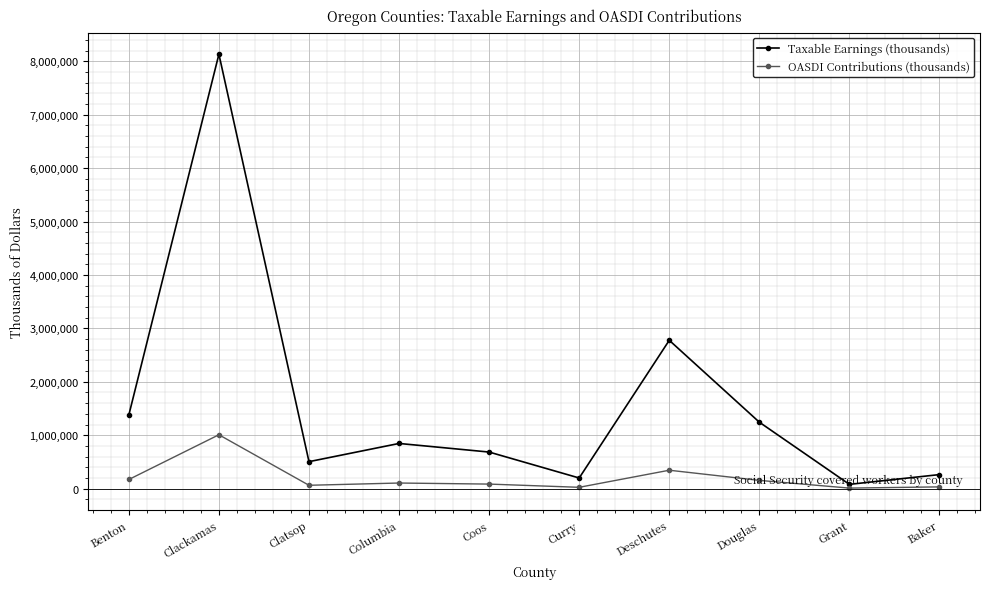

Is it true that Taxable Earnings (thousands) equals 684620 at Coos?

True